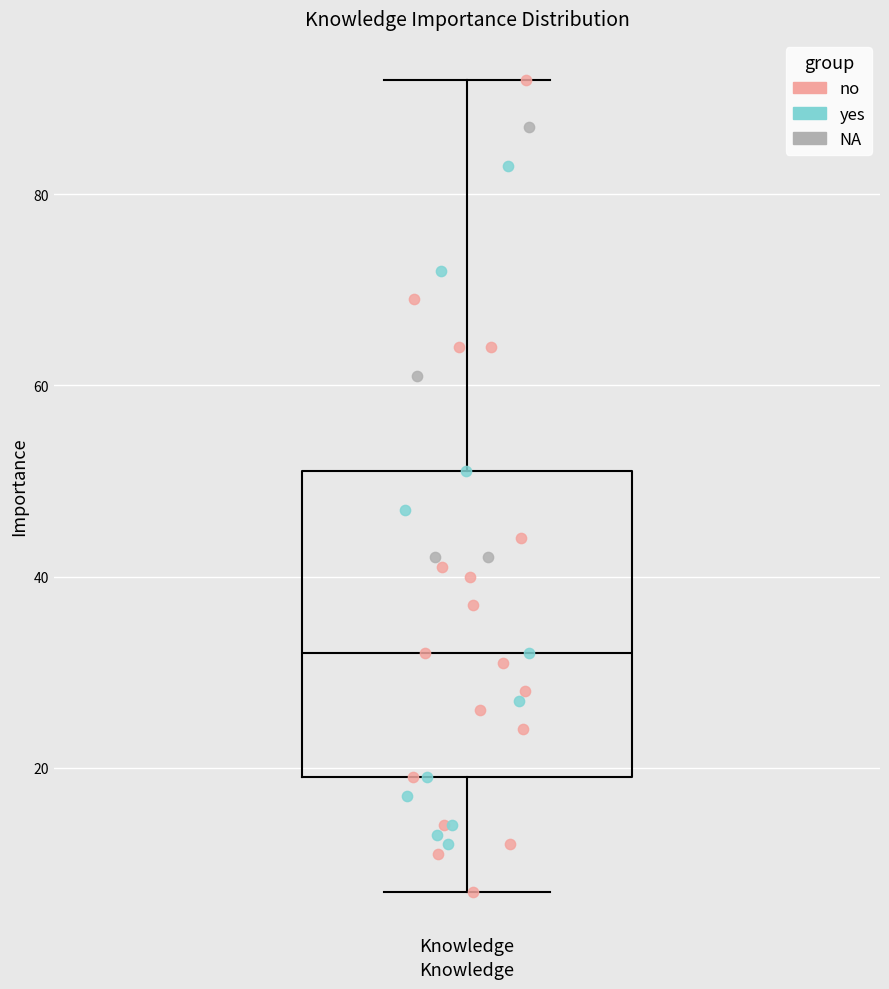

Read this box plot against the y-axis: the position of the median line, the range covered by the box, and the ends of both whiskers. The values are not printed on the chart, so give them approximately, as read against the axis.

median 32, box 20 to 52, whiskers 8 to 92